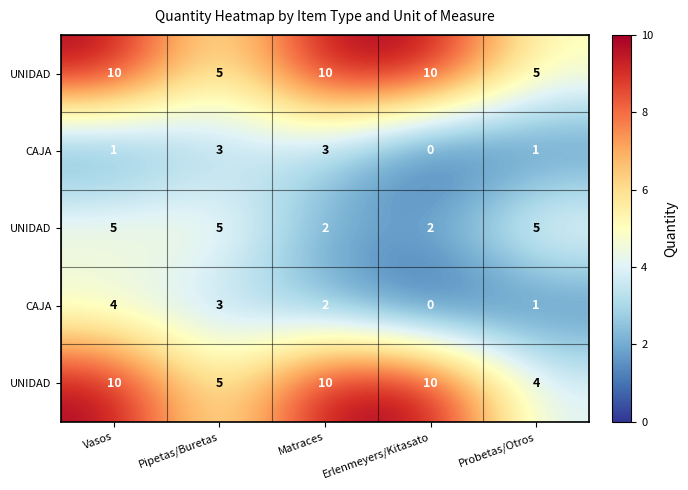

At which category does the chart reach its minimum across all series?

Erlenmeyers/Kitasato